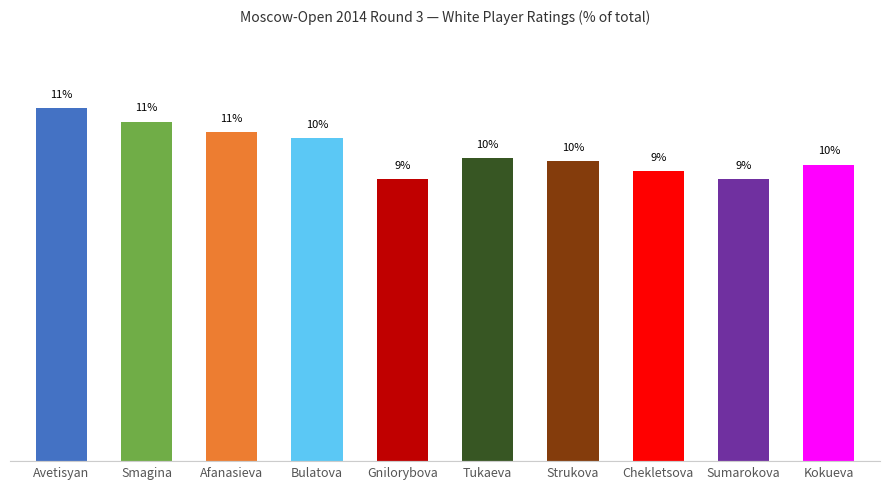

What is the difference between the second highest and second lowest values?

1.9